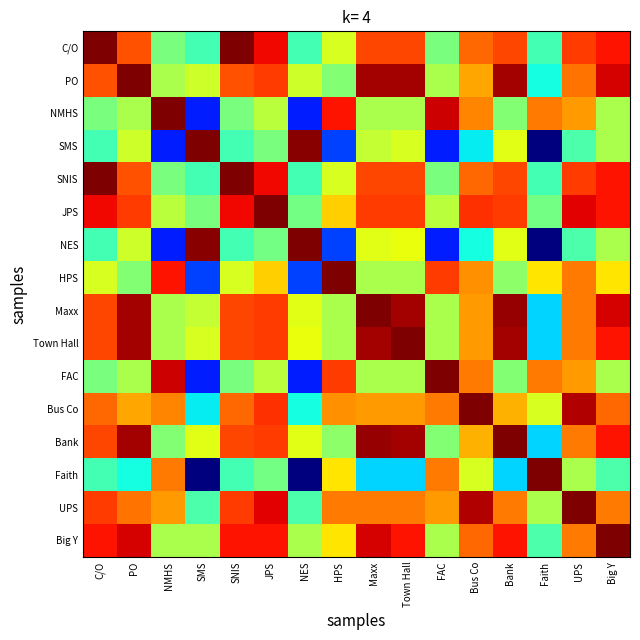

Reading left to right, what are all the values shown in this chart?

C/O: C/O=0.0	PO=1.6	NMHS=4.5	SMS=5.1	SNIS=0.0	JPS=0.9	NES=5.1	HPS=3.5	Maxx=1.5	Town Hall=1.5	FAC=4.5	Bus Co=1.8	Bank=1.5	Faith=5.1	UPS=1.4	Big Y=1.0
PO: C/O=1.6	PO=0.0	NMHS=4.0	SMS=3.6	SNIS=1.6	JPS=1.4	NES=3.6	HPS=4.4	Maxx=0.3	Town Hall=0.3	FAC=4.0	Bus Co=2.4	Bank=0.3	Faith=5.6	UPS=1.9	Big Y=0.7
NMHS: C/O=4.5	PO=4.0	NMHS=0.0	SMS=7.6	SNIS=4.5	JPS=3.8	NES=7.6	HPS=1.0	Maxx=4.0	Town Hall=4.0	FAC=0.6	Bus Co=2.1	Bank=4.4	Faith=2.0	UPS=2.3	Big Y=4.0
SMS: C/O=5.1	PO=3.6	NMHS=7.6	SMS=0.0	SNIS=5.1	JPS=4.5	NES=0.1	HPS=7.3	Maxx=3.7	Town Hall=3.5	FAC=7.6	Bus Co=5.8	Bank=3.4	Faith=9.0	UPS=5.0	Big Y=4.0
SNIS: C/O=0.0	PO=1.6	NMHS=4.5	SMS=5.1	SNIS=0.0	JPS=0.9	NES=5.1	HPS=3.5	Maxx=1.5	Town Hall=1.5	FAC=4.5	Bus Co=1.8	Bank=1.5	Faith=5.1	UPS=1.4	Big Y=1.0
JPS: C/O=0.9	PO=1.4	NMHS=3.8	SMS=4.5	SNIS=0.9	JPS=0.0	NES=4.6	HPS=2.8	Maxx=1.4	Town Hall=1.4	FAC=3.8	Bus Co=1.3	Bank=1.4	Faith=4.6	UPS=0.8	Big Y=1.0
NES: C/O=5.1	PO=3.6	NMHS=7.6	SMS=0.1	SNIS=5.1	JPS=4.6	NES=0.0	HPS=7.3	Maxx=3.4	Town Hall=3.3	FAC=7.6	Bus Co=5.6	Bank=3.4	Faith=9.0	UPS=5.0	Big Y=4.0
HPS: C/O=3.5	PO=4.4	NMHS=1.0	SMS=7.3	SNIS=3.5	JPS=2.8	NES=7.3	HPS=0.0	Maxx=4.0	Town Hall=4.0	FAC=1.4	Bus Co=2.2	Bank=4.3	Faith=3.0	UPS=2.0	Big Y=3.0
Maxx: C/O=1.5	PO=0.3	NMHS=4.0	SMS=3.7	SNIS=1.5	JPS=1.4	NES=3.4	HPS=4.0	Maxx=0.0	Town Hall=0.3	FAC=4.0	Bus Co=2.3	Bank=0.2	Faith=6.0	UPS=2.0	Big Y=0.7
Town Hall: C/O=1.5	PO=0.3	NMHS=4.0	SMS=3.5	SNIS=1.5	JPS=1.4	NES=3.3	HPS=4.0	Maxx=0.3	Town Hall=0.0	FAC=4.0	Bus Co=2.3	Bank=0.3	Faith=6.0	UPS=2.0	Big Y=1.0
FAC: C/O=4.5	PO=4.0	NMHS=0.6	SMS=7.6	SNIS=4.5	JPS=3.8	NES=7.6	HPS=1.4	Maxx=4.0	Town Hall=4.0	FAC=0.0	Bus Co=2.0	Bank=4.4	Faith=2.0	UPS=2.3	Big Y=4.0
Bus Co: C/O=1.8	PO=2.4	NMHS=2.1	SMS=5.8	SNIS=1.8	JPS=1.3	NES=5.6	HPS=2.2	Maxx=2.3	Town Hall=2.3	FAC=2.0	Bus Co=0.0	Bank=2.5	Faith=3.5	UPS=0.4	Big Y=1.8
Bank: C/O=1.5	PO=0.3	NMHS=4.4	SMS=3.4	SNIS=1.5	JPS=1.4	NES=3.4	HPS=4.3	Maxx=0.2	Town Hall=0.3	FAC=4.4	Bus Co=2.5	Bank=0.0	Faith=6.0	UPS=2.0	Big Y=1.0
Faith: C/O=5.1	PO=5.6	NMHS=2.0	SMS=9.0	SNIS=5.1	JPS=4.6	NES=9.0	HPS=3.0	Maxx=6.0	Town Hall=6.0	FAC=2.0	Bus Co=3.5	Bank=6.0	Faith=0.0	UPS=4.0	Big Y=5.0
UPS: C/O=1.4	PO=1.9	NMHS=2.3	SMS=5.0	SNIS=1.4	JPS=0.8	NES=5.0	HPS=2.0	Maxx=2.0	Town Hall=2.0	FAC=2.3	Bus Co=0.4	Bank=2.0	Faith=4.0	UPS=0.0	Big Y=2.0
Big Y: C/O=1.0	PO=0.7	NMHS=4.0	SMS=4.0	SNIS=1.0	JPS=1.0	NES=4.0	HPS=3.0	Maxx=0.7	Town Hall=1.0	FAC=4.0	Bus Co=1.8	Bank=1.0	Faith=5.0	UPS=2.0	Big Y=0.0